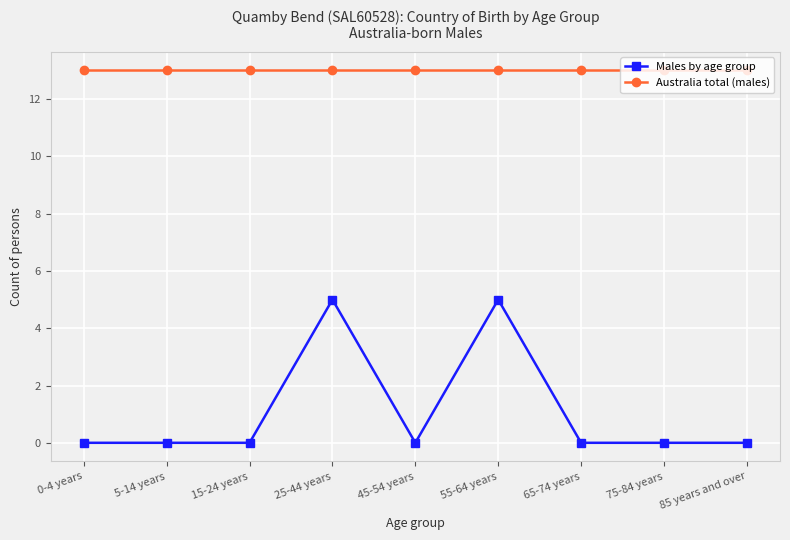

The value of Males by age group at 0-4 years is -3. True or false?

False